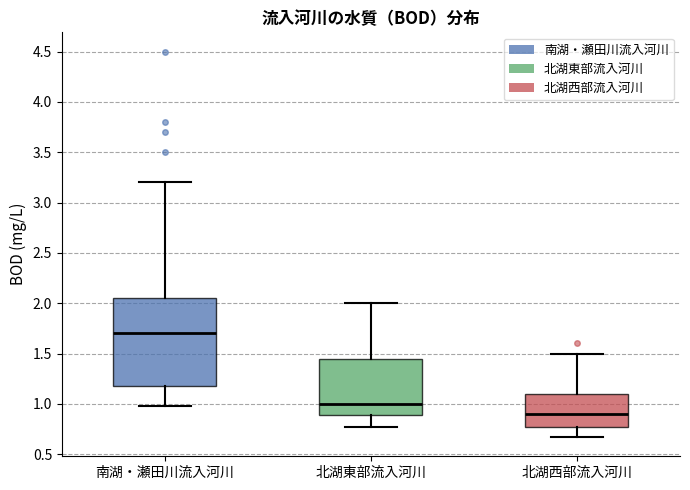

Which box is the tallest, from its lower edge to its upper edge?

南湖・瀬田川流入河川